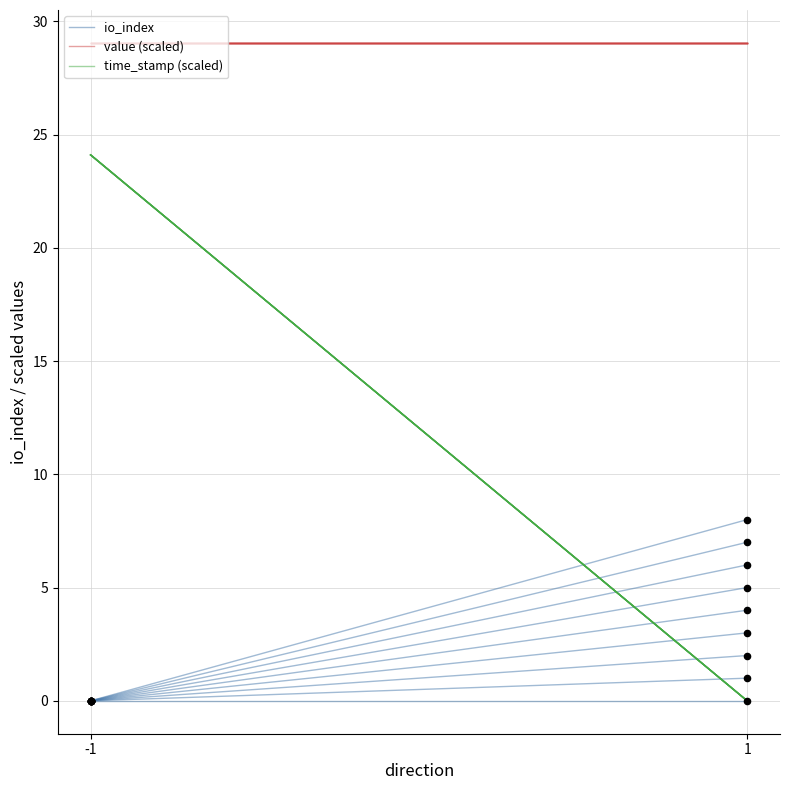

Is the value of value (scaled) at -1 greater than the value of io_index at 1?

Yes